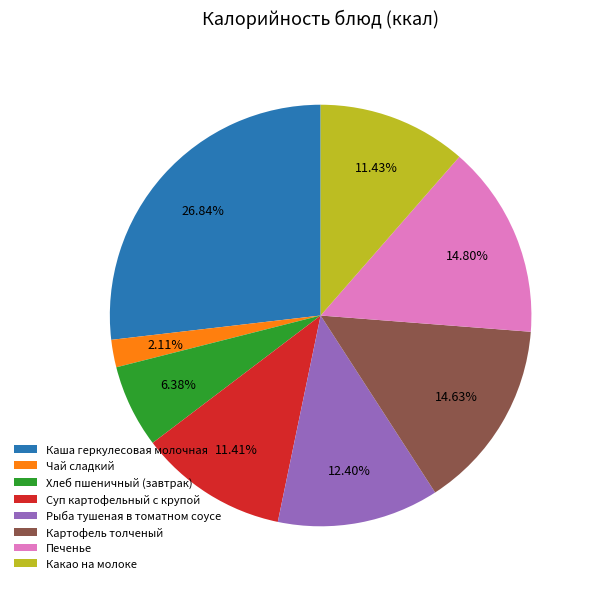

What percentage is the Чай сладкий slice, to the nearest percent?

2%